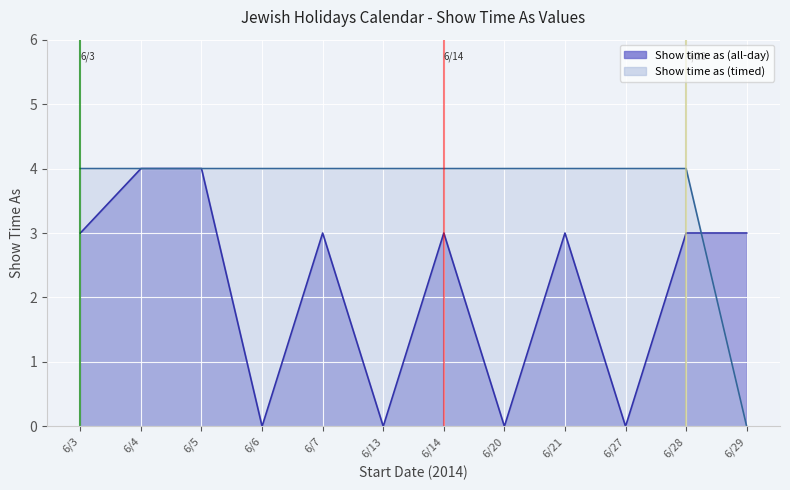

Reading left to right, transcribe all the data shown in this chart.

Show time as (all-day): 6/3=3	6/4=4	6/5=4	6/6=0	6/7=3	6/13=0	6/14=3	6/20=0	6/21=3	6/27=0	6/28=3	6/29=3
Show time as (timed): 6/3=4	6/4=4	6/5=4	6/6=4	6/7=4	6/13=4	6/14=4	6/20=4	6/21=4	6/27=4	6/28=4	6/29=0